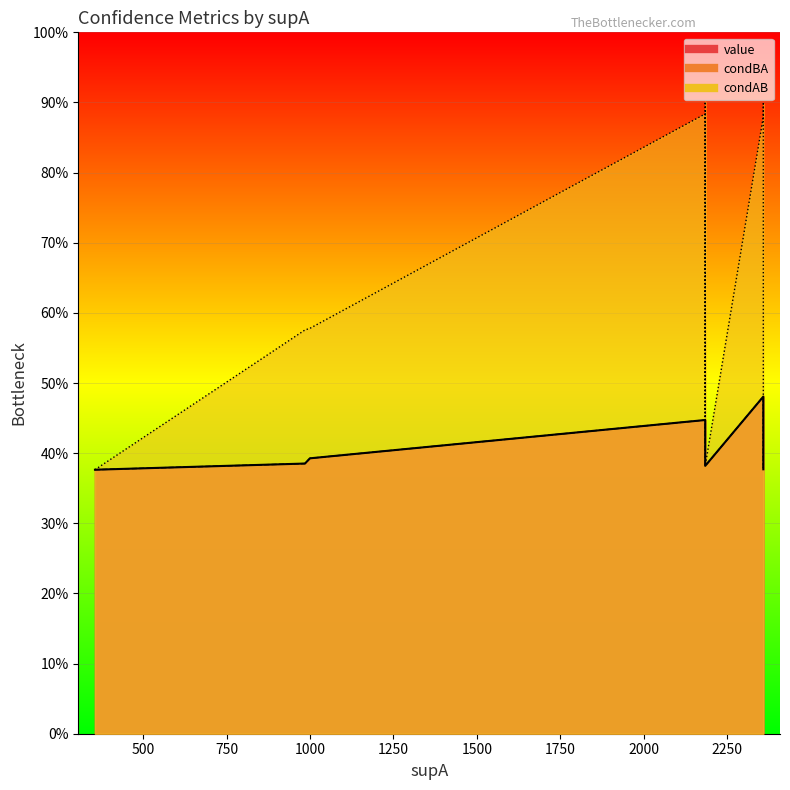

What are all the series names shown in the legend?

condBA, value, condAB